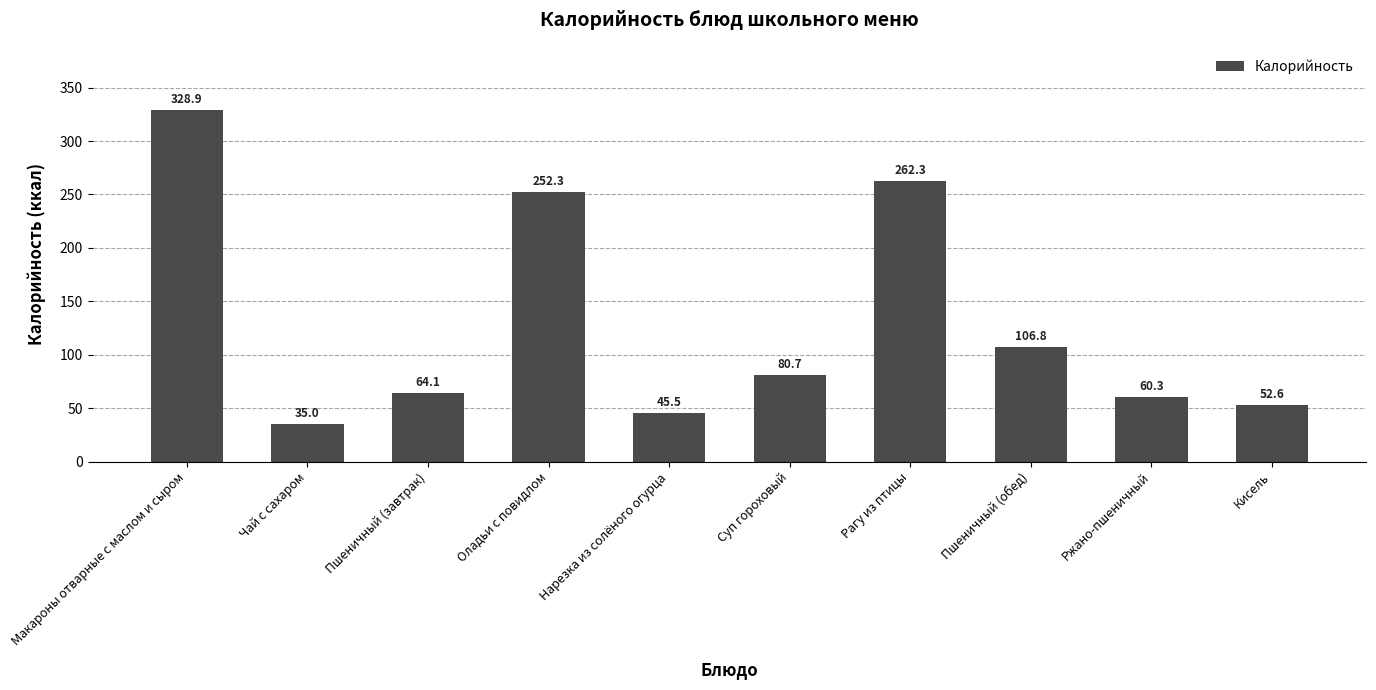

At which label does the data first exceed 80?

Макароны отварные с маслом и сыром